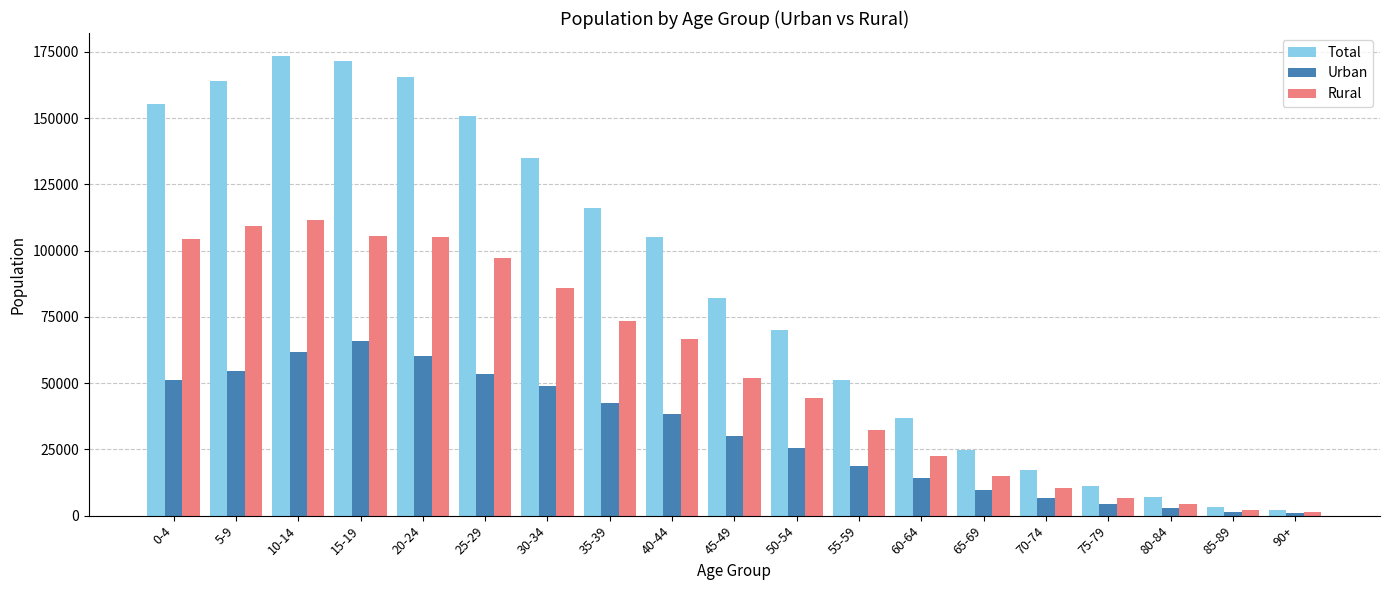

List the series in order of their peak value, highest first.

Total, Rural, Urban